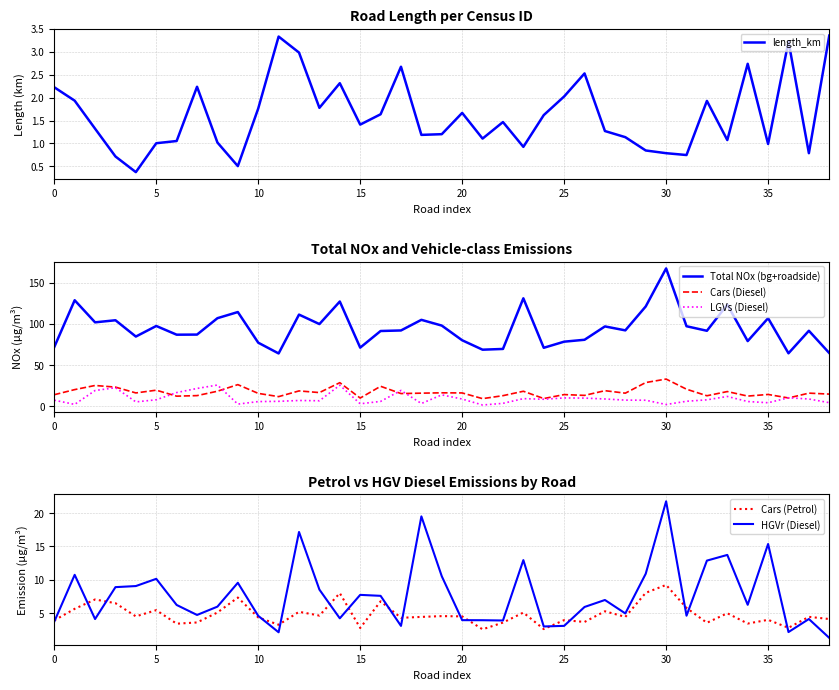

How many values in the Cars (Petrol) series are below 4?

14